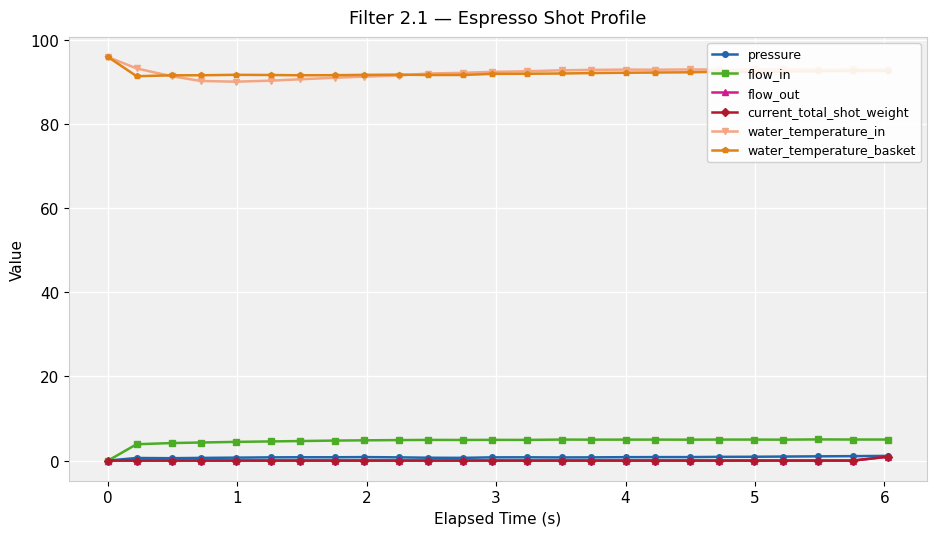

What is the minimum value for water_temperature_basket?

91.4